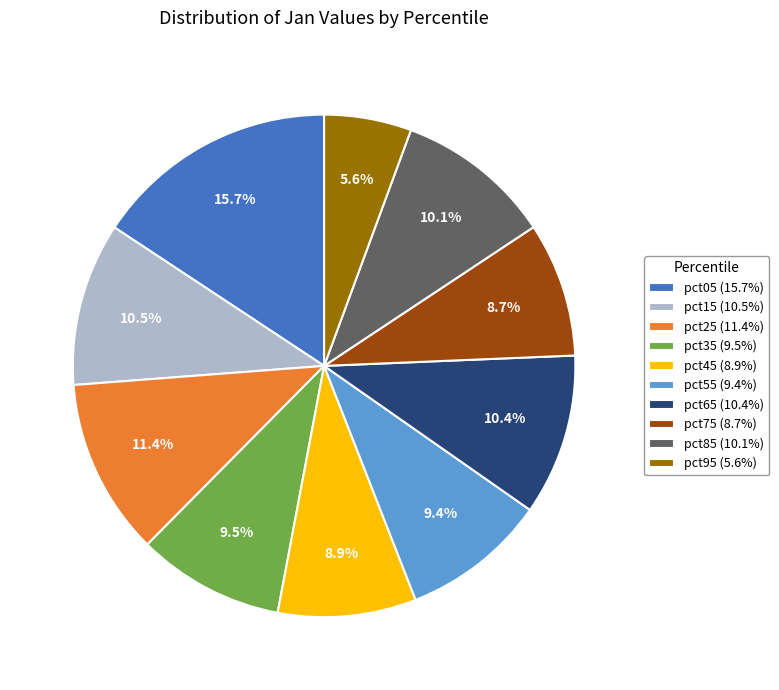

Does pct55 account for over 50% of the chart?

No